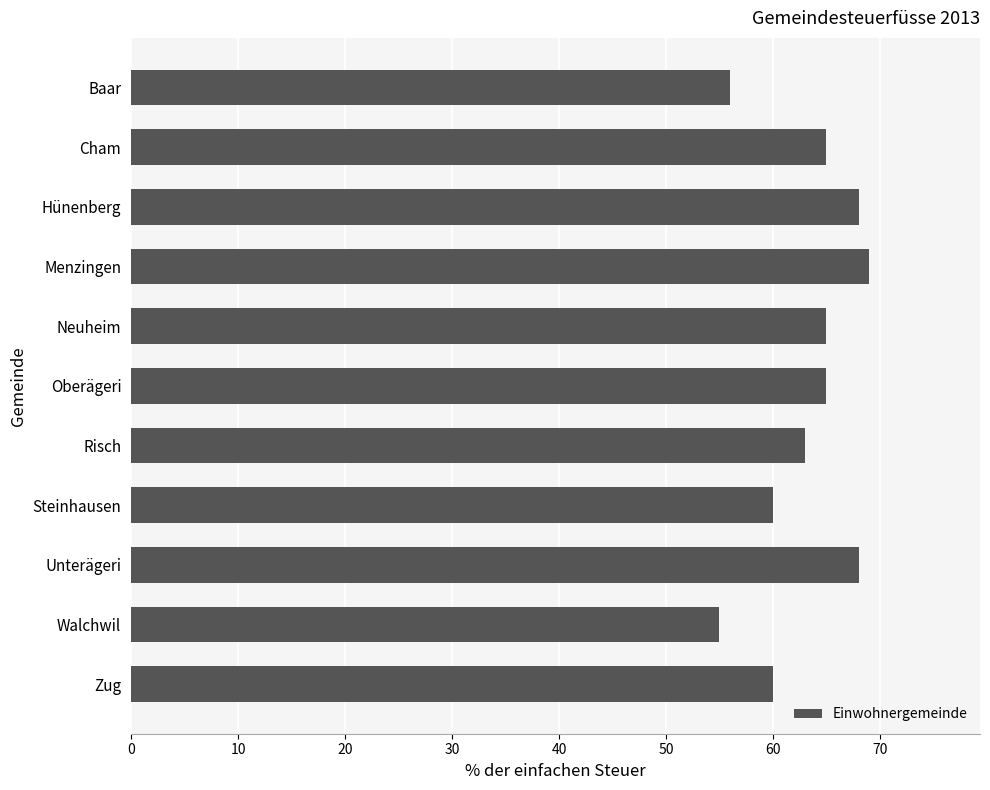

What is the change in value from Menzingen to Walchwil?

-14